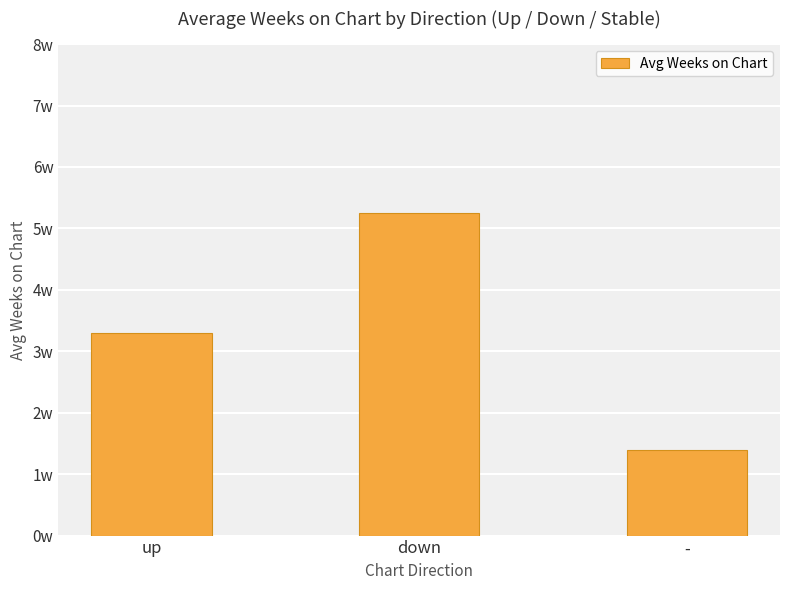

Reading left to right, list all the values displayed in this chart.

up=3.3	down=5.2	-=1.4